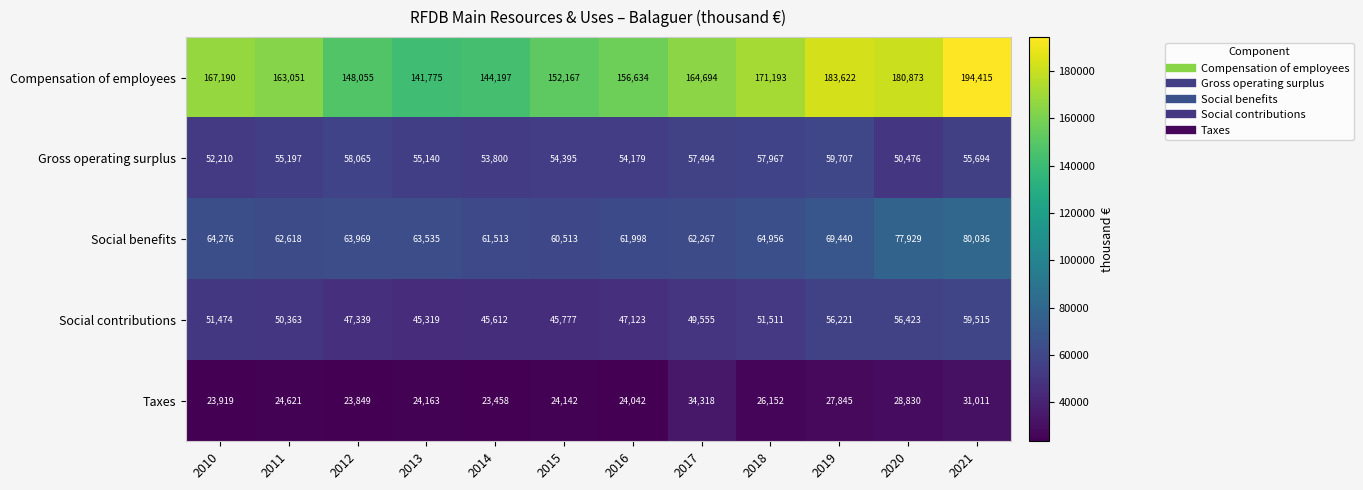

Which series has the largest range (max minus min)?

Compensation of employees